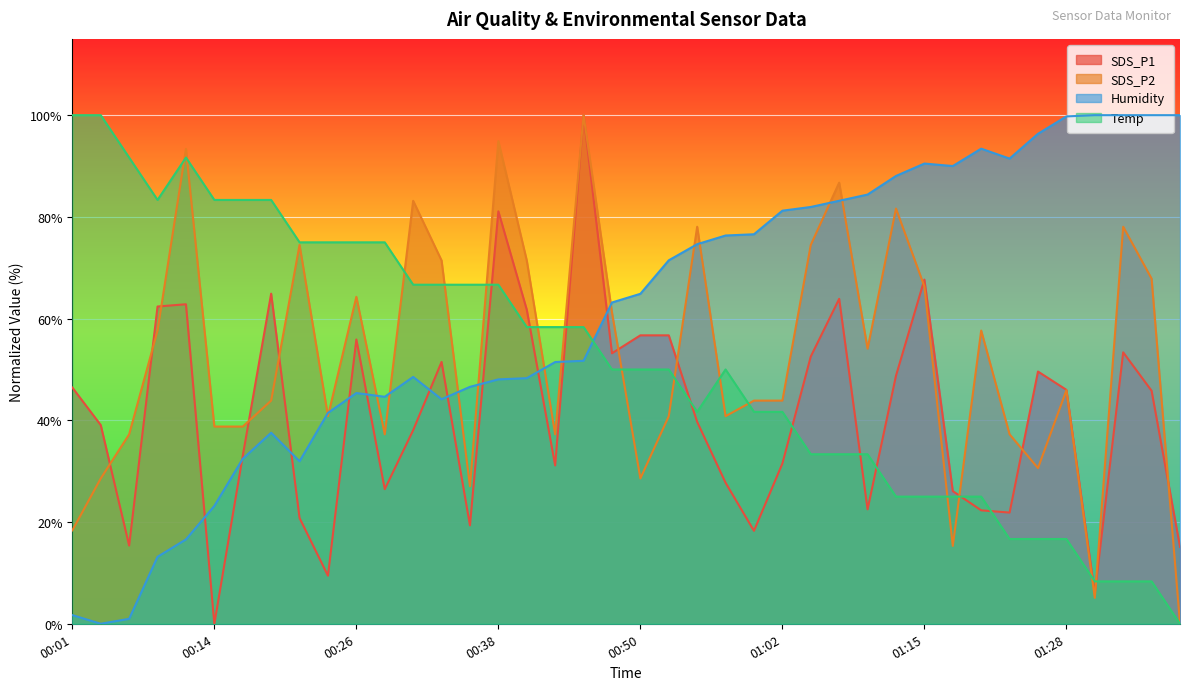

What is the value of the SDS_P1 point at the 28th from the left?

63.9